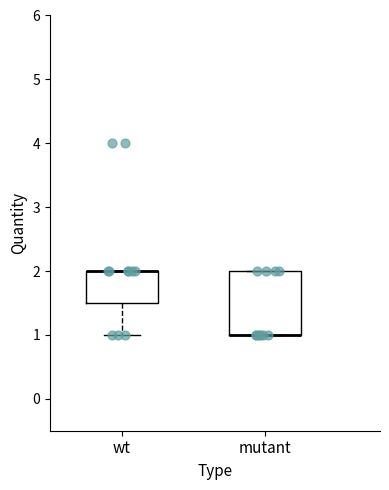

Reading left to right, read every box against the y-axis: the position of its median line, the range the box covers, and the ends of its whiskers. The values are not printed on the chart, so give them approximately, as read against the axis.

wt: median 2.0 (drawn on the box's upper edge), box 1.5 to 2.0, whiskers 1.0 to 2.0
mutant: median 1.0 (drawn on the box's lower edge), box 1.0 to 2.0, whiskers 1.0 to 2.0